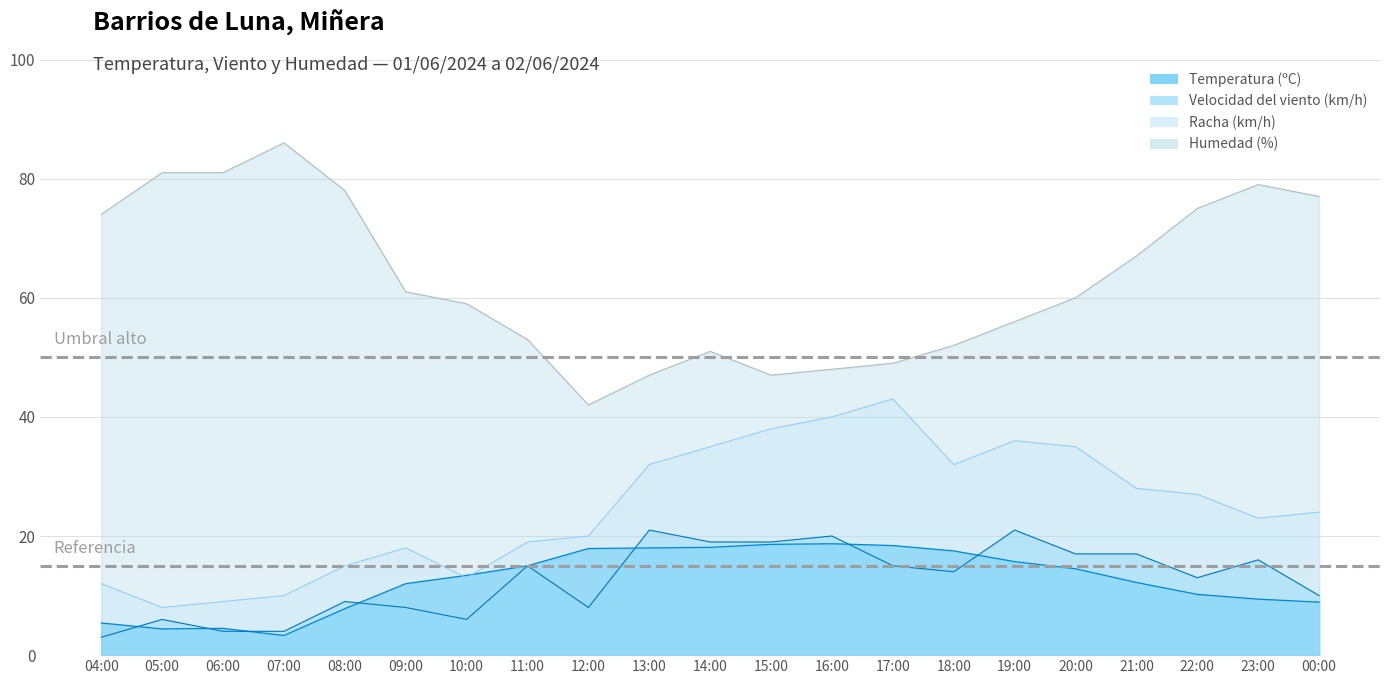

At which label does Humedad (%) first exceed 60?

04:00